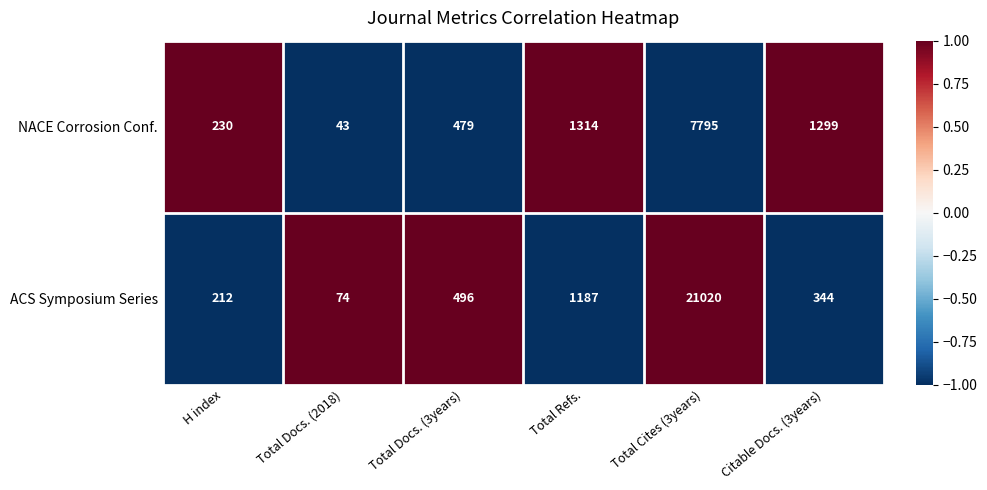

Which category has the lowest value across all series?

Total Docs. (2018)